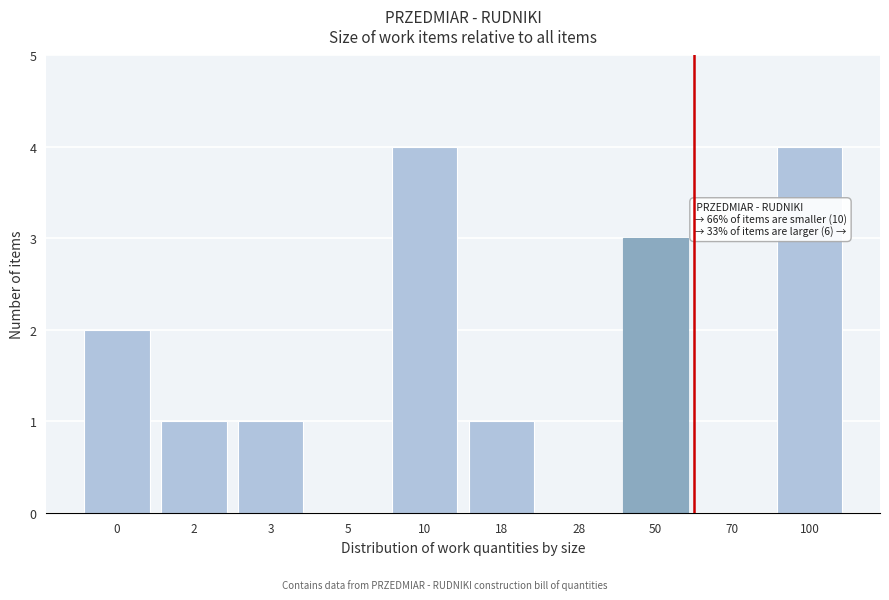

Reading right to left, transcribe all the data shown in this chart.

100=4	70=0	50=3	28=0	18=1	10=4	5=0	3=1	2=1	0=2